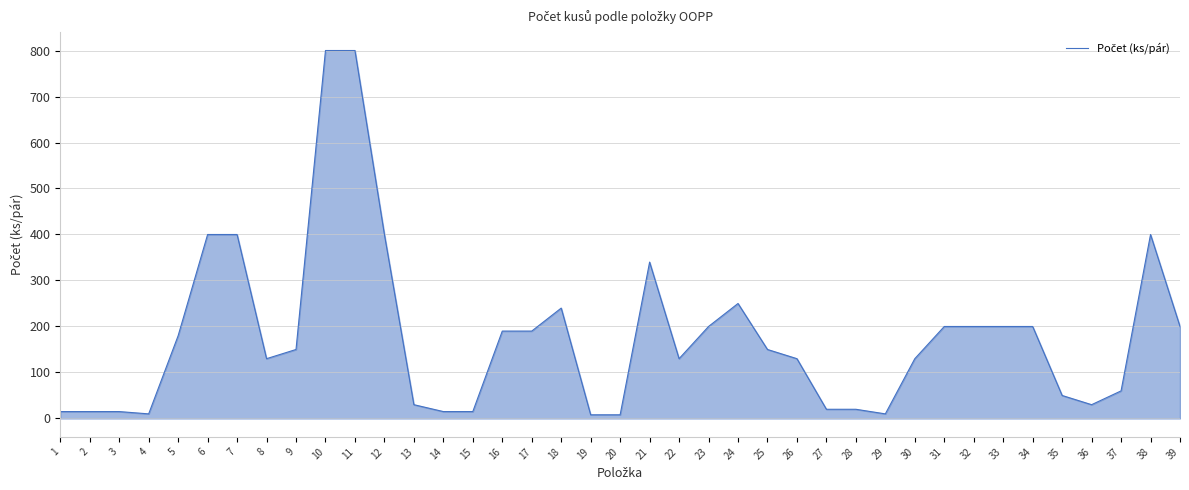

What is the approximate value at 23, to the nearest 50?

200